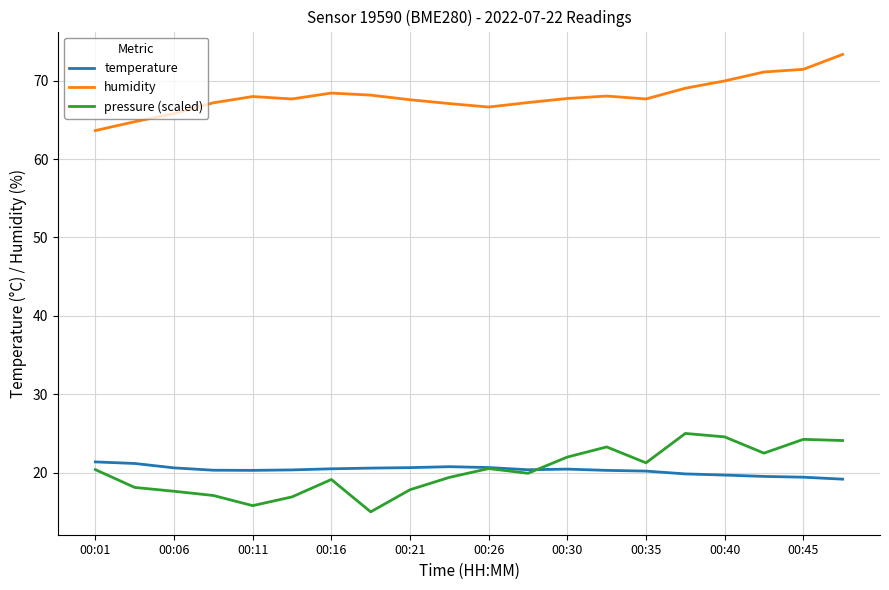

True or false: temperature has more than 1 interior local peaks.

True